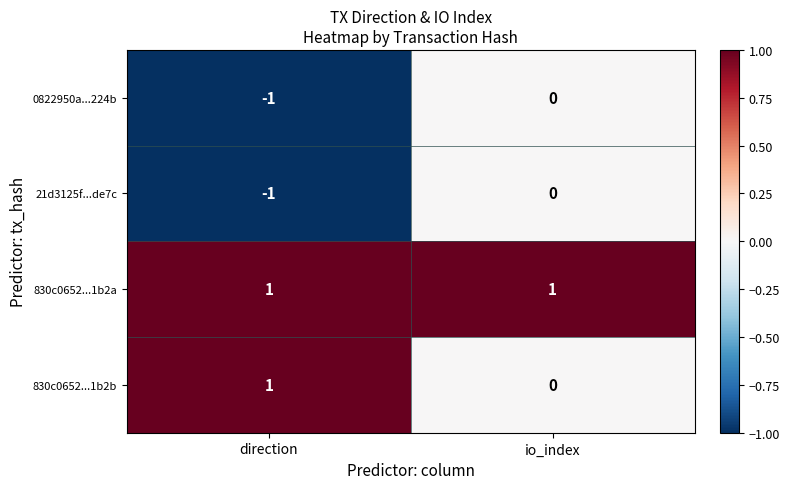

What is the maximum value shown in the chart?

1